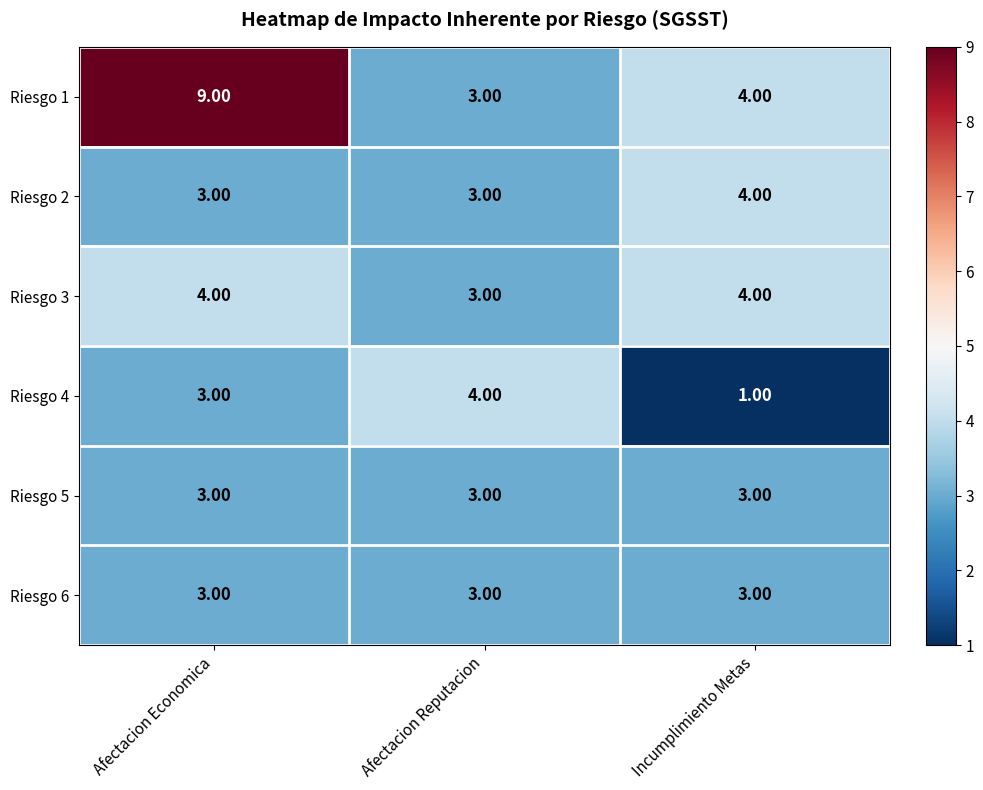

List the labels in order of Riesgo 1 value, largest first.

Afectacion Economica, Incumplimiento Metas, Afectacion Reputacion